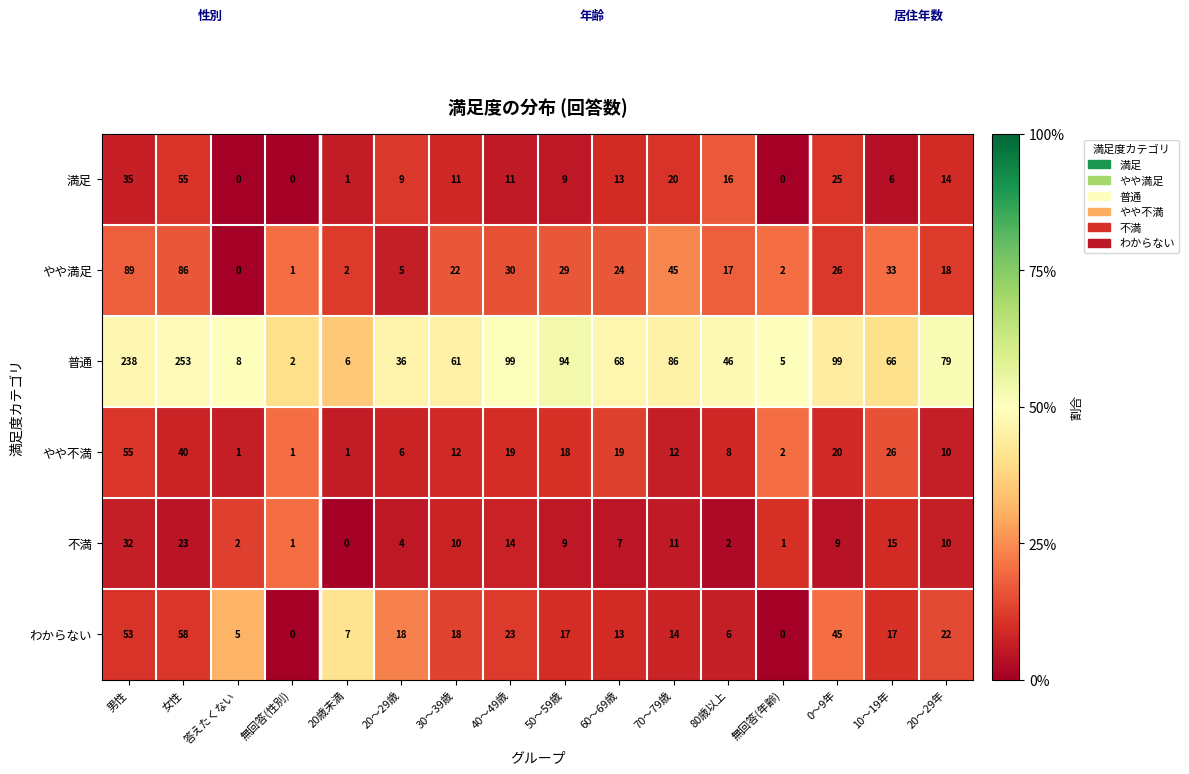

The 普通 series shows 3 at 無回答(性別). True or false?

False